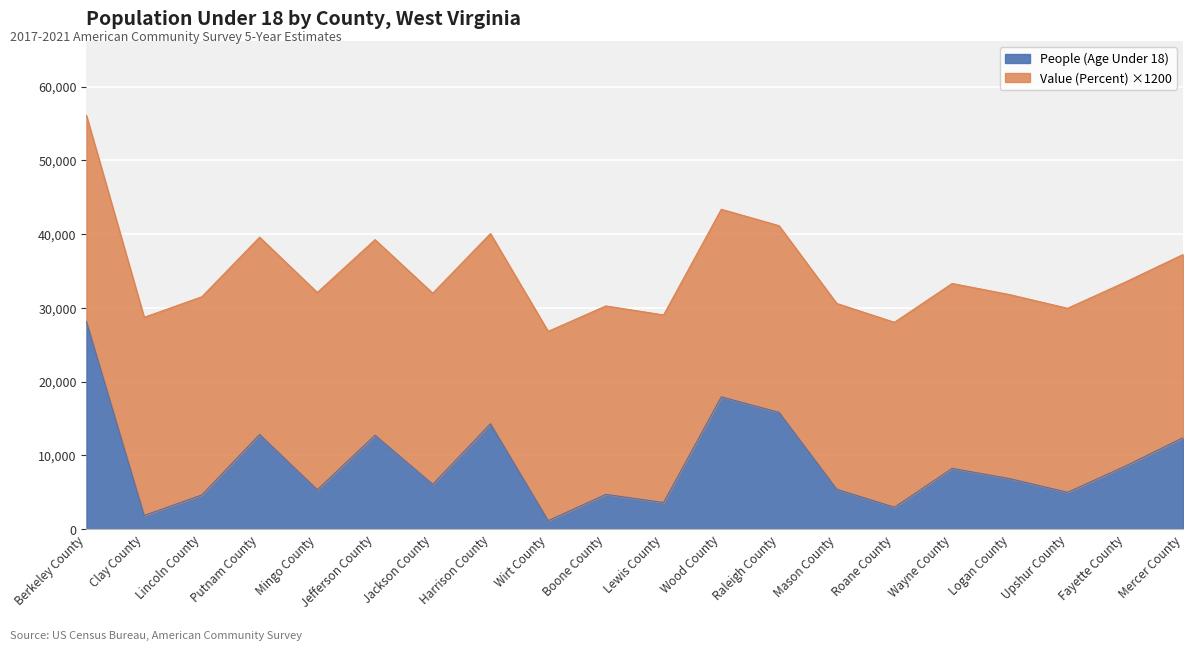

At which label does the data first exceed 6824?

Berkeley County